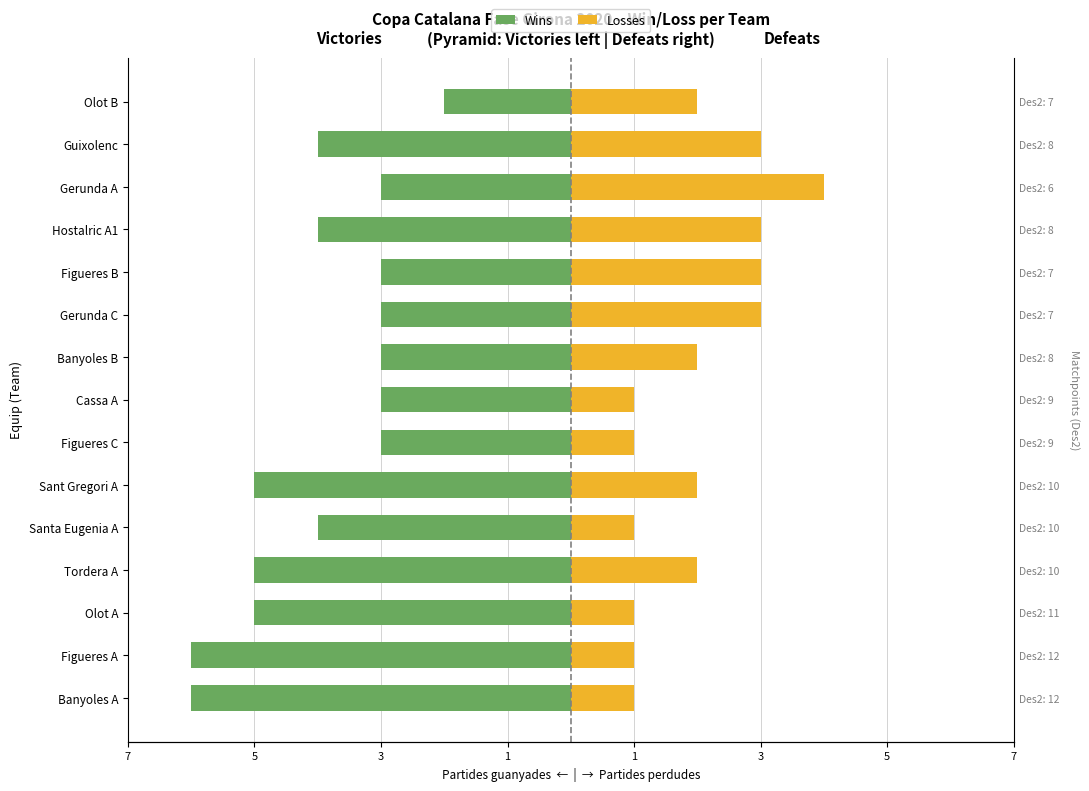

What value does the Wins (left) series have at Tordera A?

-5